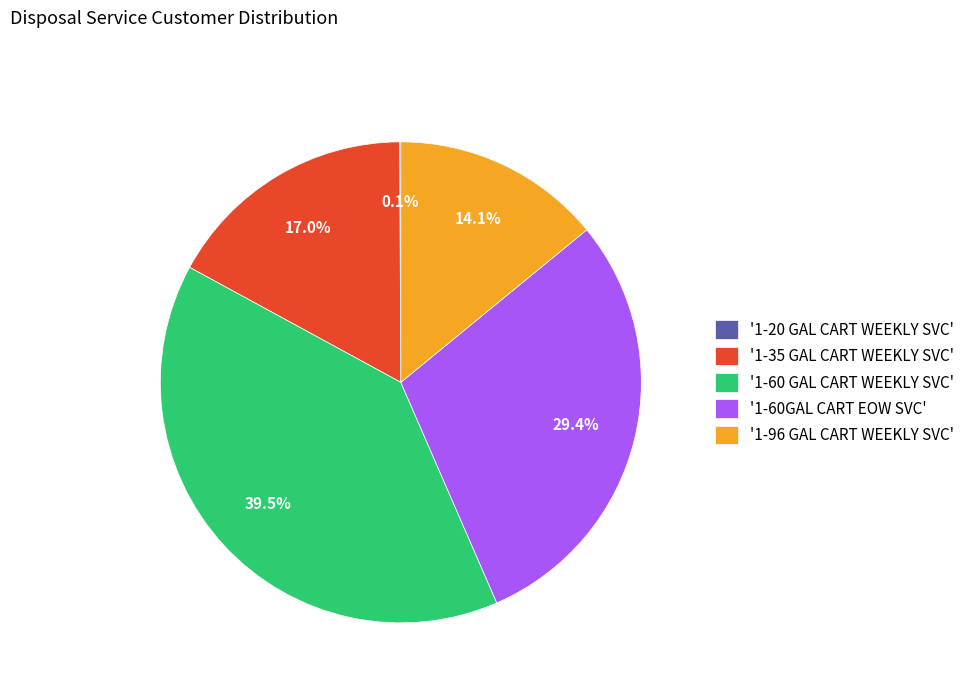

Which slice is the largest?

'1-60 GAL CART WEEKLY SVC'